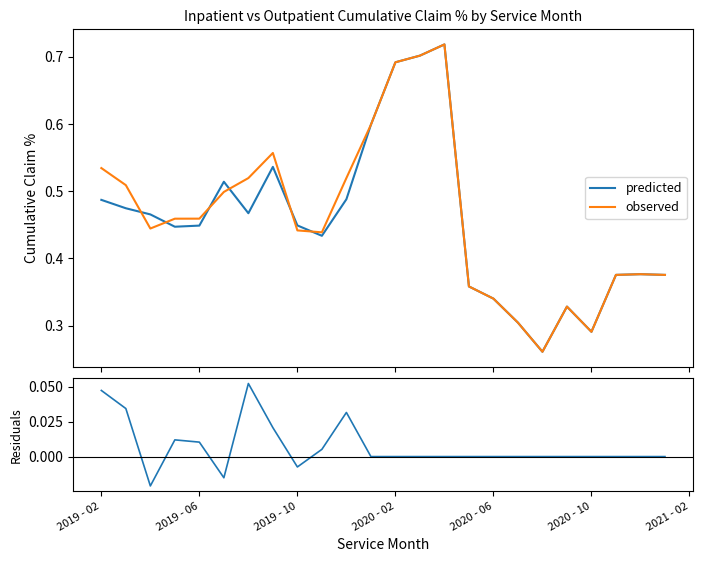

Read the predicted value at 14.

0.7